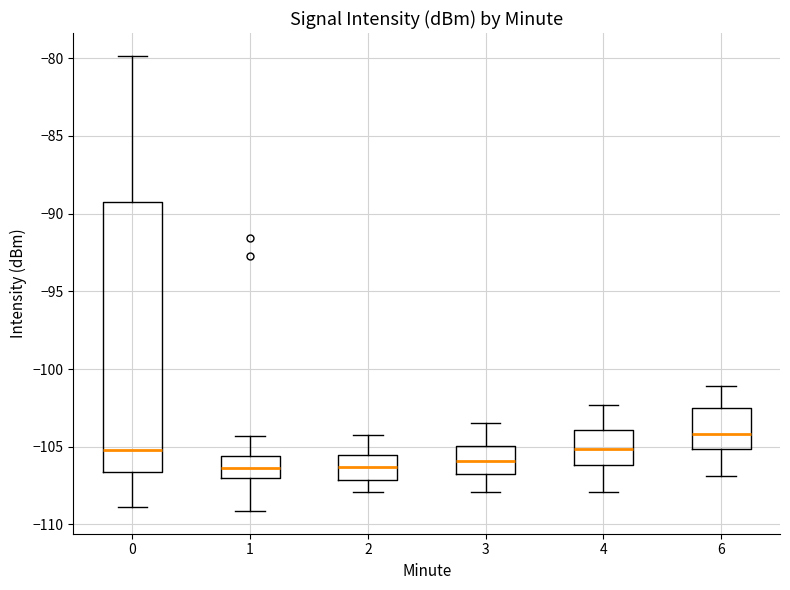

Reading left to right, transcribe this box plot: for each box, give where its median line is, the range the box spans, and where its two whiskers end, as read against the y-axis. The values are not printed on the chart, so give them approximately, as read against the axis.

0: median -105.0, box -106.5 to -89.0, whiskers -109.0 to -80.0
1: median -106.5, box -107.0 to -105.5, whiskers -109.0 to -104.5
2: median -106.5, box -107.0 to -105.5, whiskers -108.0 to -104.0
3: median -106.0, box -107.0 to -105.0, whiskers -108.0 to -103.5
4: median -105.0, box -106.0 to -104.0, whiskers -108.0 to -102.5
6: median -104.0, box -105.0 to -102.5, whiskers -107.0 to -101.0